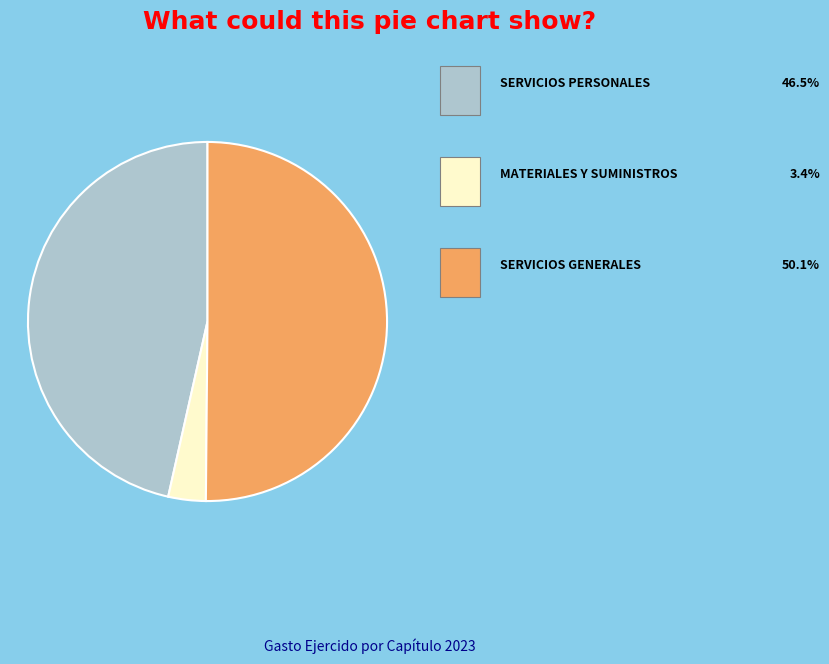

How many slices are in this pie chart?

3